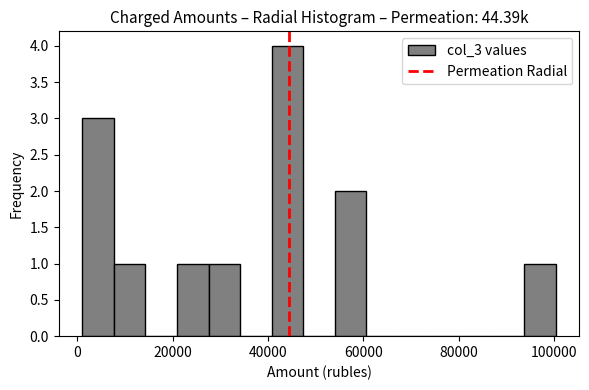

Around what value on the x-axis is the tallest bar? Give the approximate position of its centre, as read against the axis.

44000